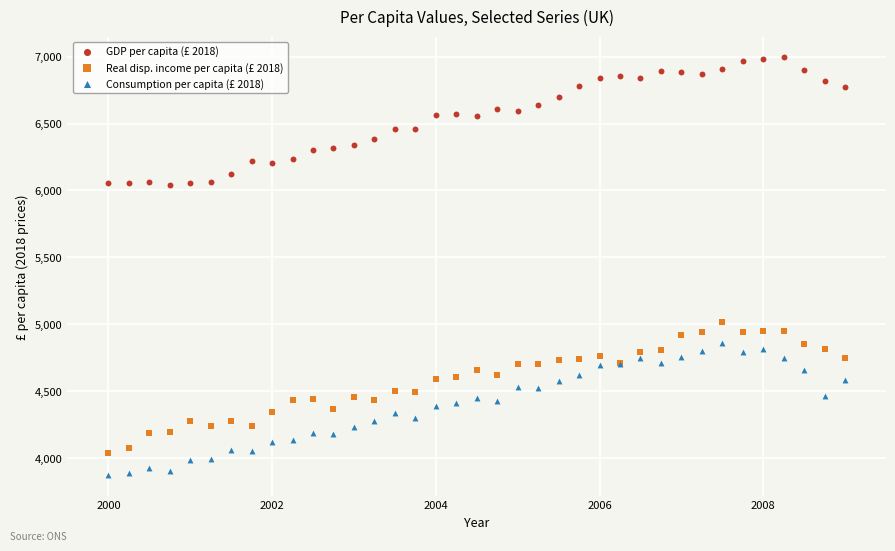

What is the X range (max minus min) for the scatter plot?

9.0